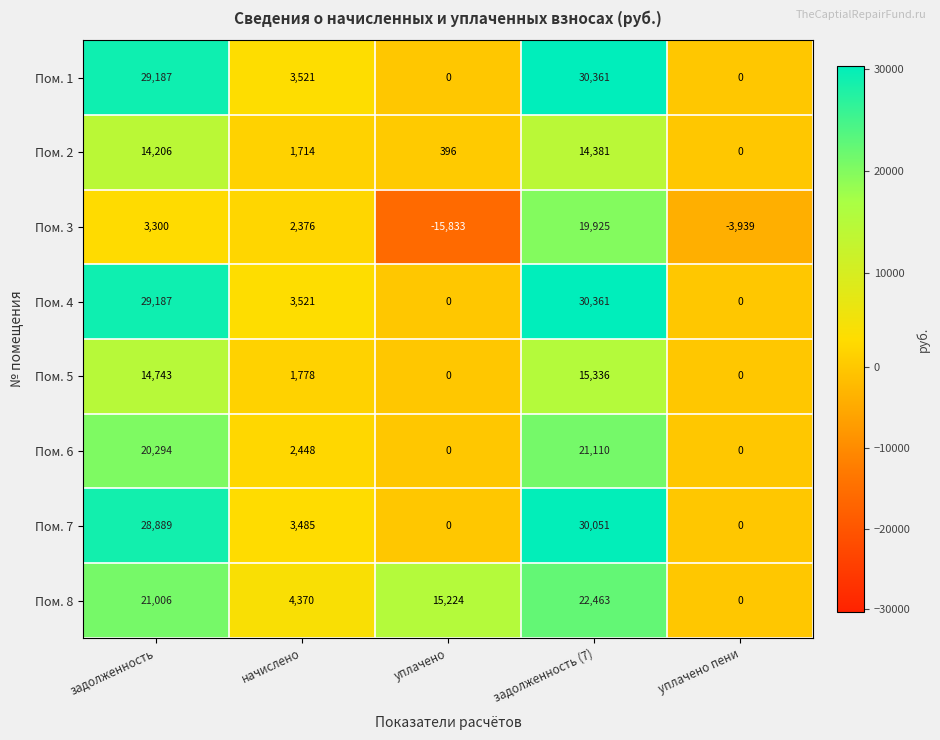

At which category is the sum across all series the highest?

задолженность (7)